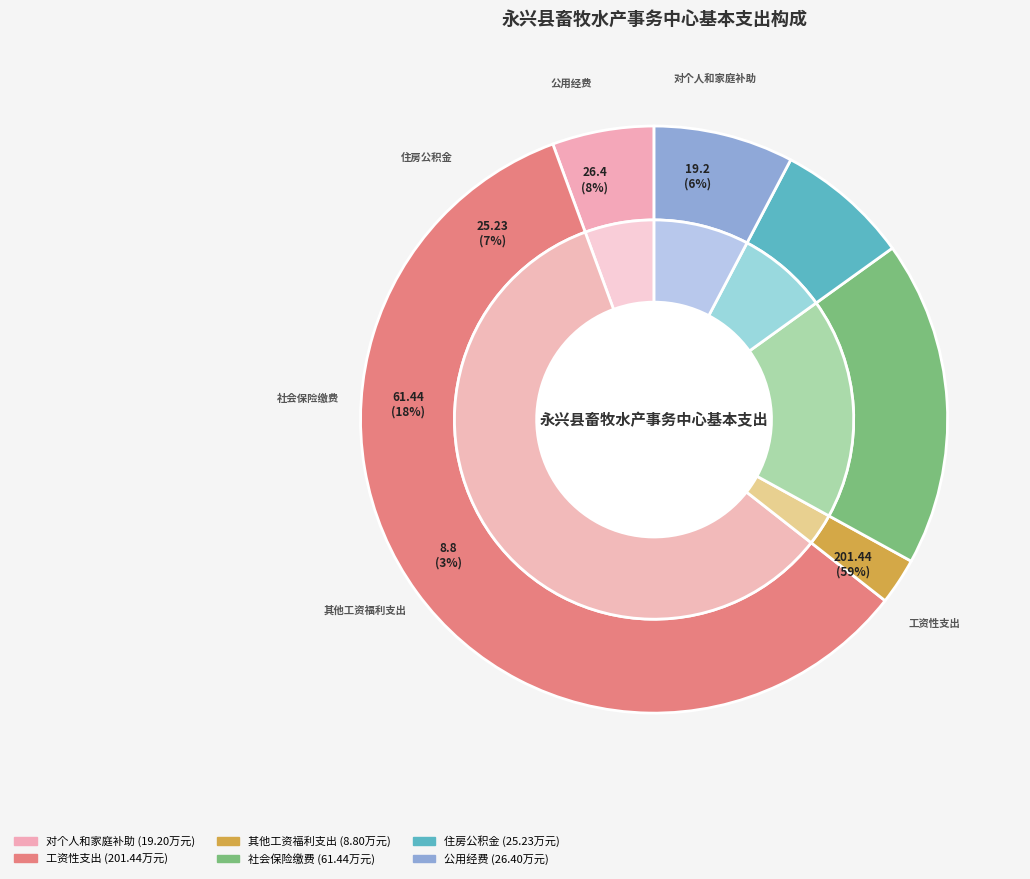

To the nearest percent, what is the combined percentage of 住房公积金 and 社会保险缴费?

25%